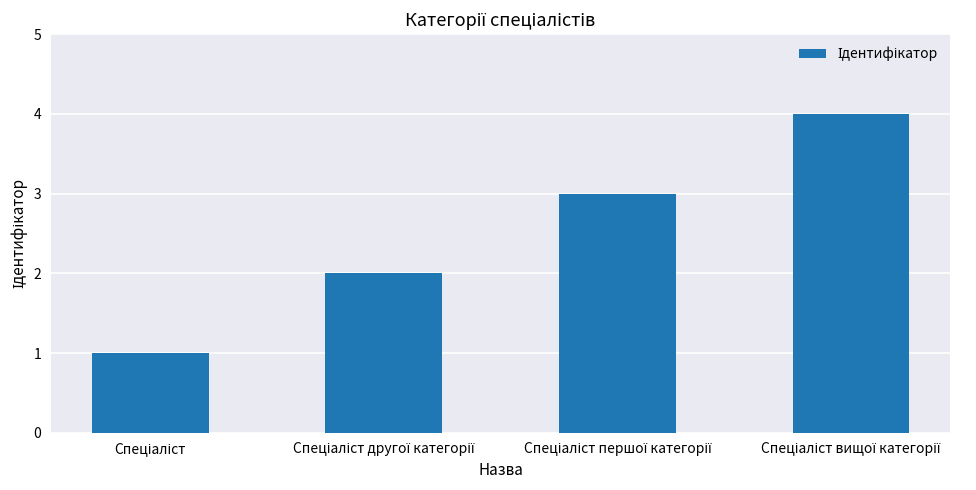

What is the sum of all values?

10